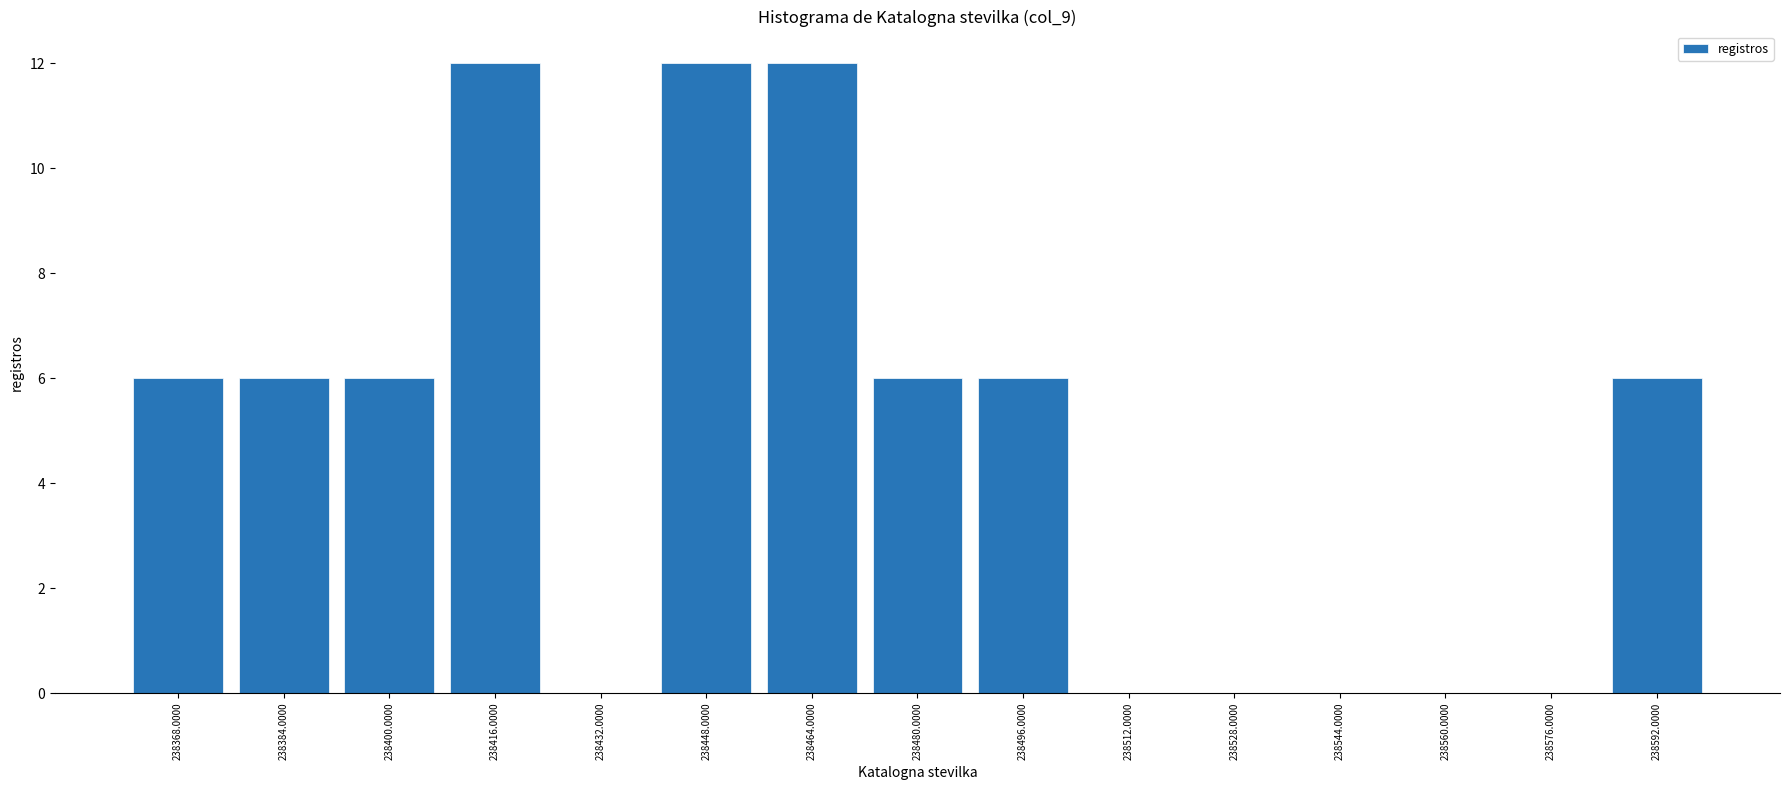

Reading left to right, transcribe this chart: for each bar, give the range it covers on the x-axis and its height. The values are not printed on the chart, so give them approximately, as read against the axis.

238360 to 238376: 6
238376 to 238392: 6
238392 to 238408: 6
238408 to 238424: 12
238424 to 238440: 0
238440 to 238456: 12
238456 to 238472: 12
238472 to 238488: 6
238488 to 238504: 6
238504 to 238520: 0
238520 to 238536: 0
238536 to 238552: 0
238552 to 238568: 0
238568 to 238584: 0
238584 to 238600: 6